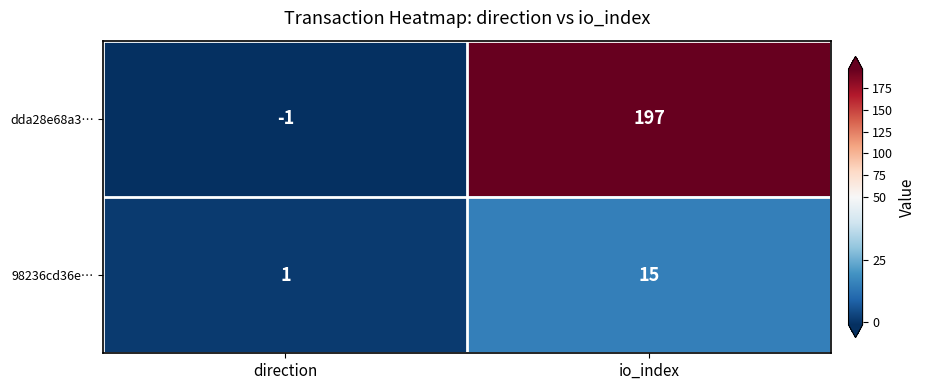

True or false: 98236cd36e… has a value of 1 at direction.

True